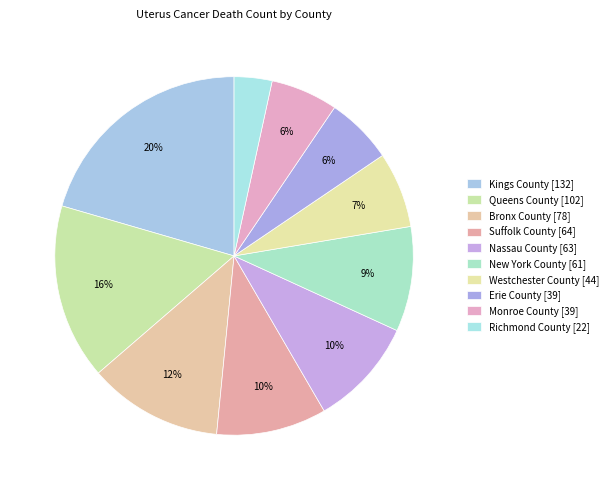

What is the change in value from Suffolk County to Monroe County?

-25